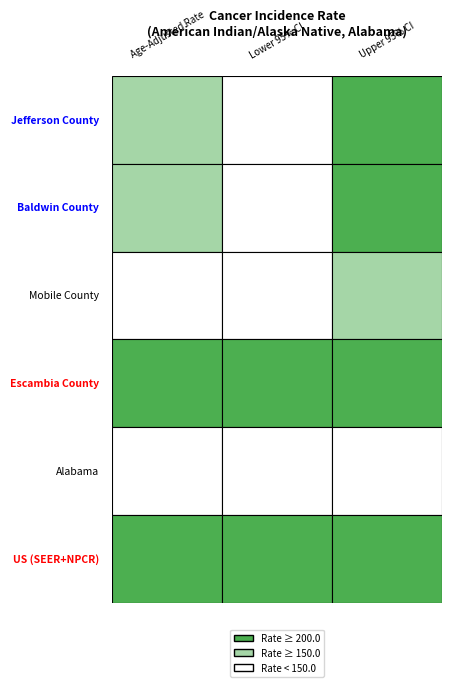

What is the sum of the Mobile County values at Age-Adjusted Rate and Lower 95% CI?

223.3